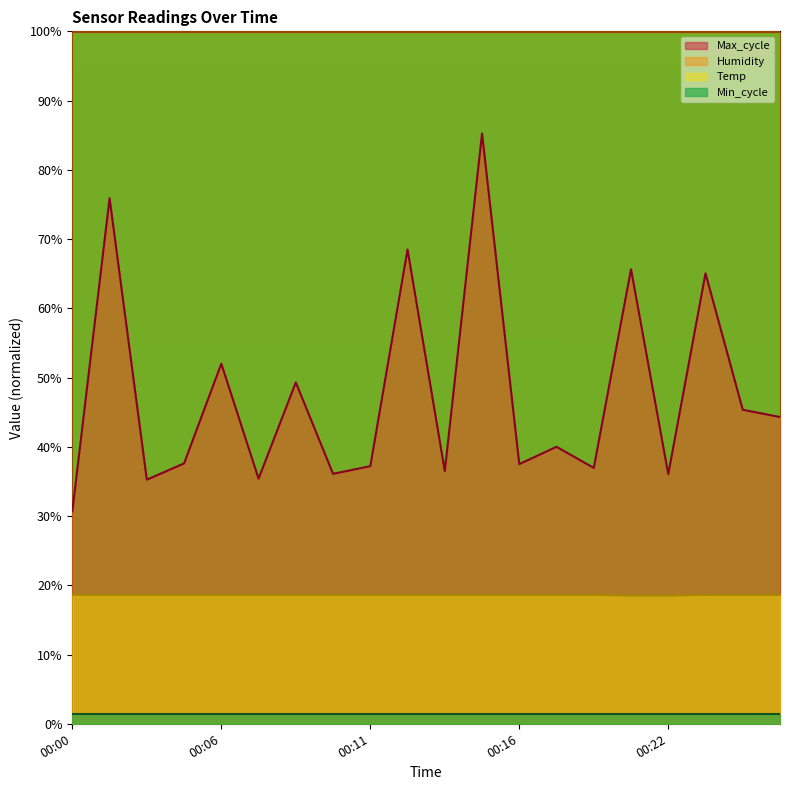

What is the minimum value shown in the chart?

1.4